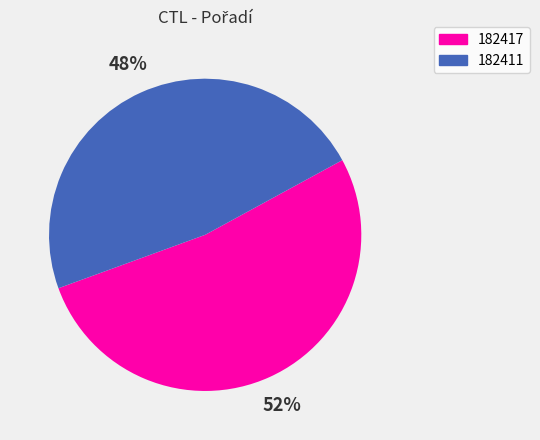

The 182417 slice represents 52% of the pie. True or false?

True